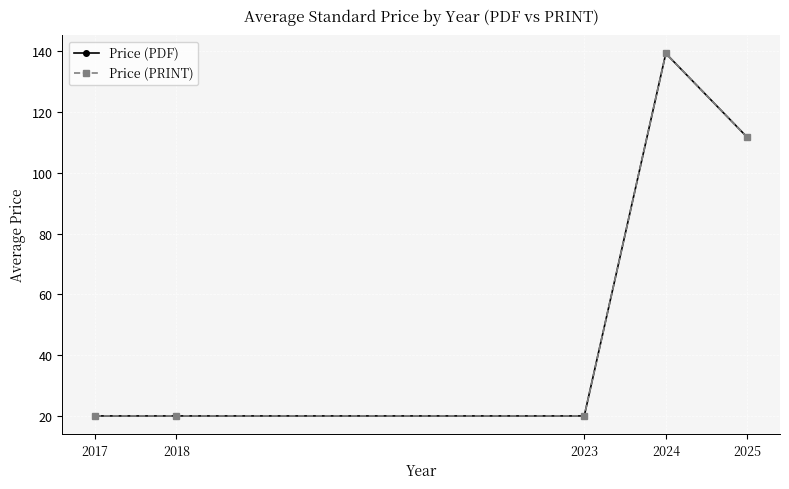

What is the maximum value shown in the chart?

139.3